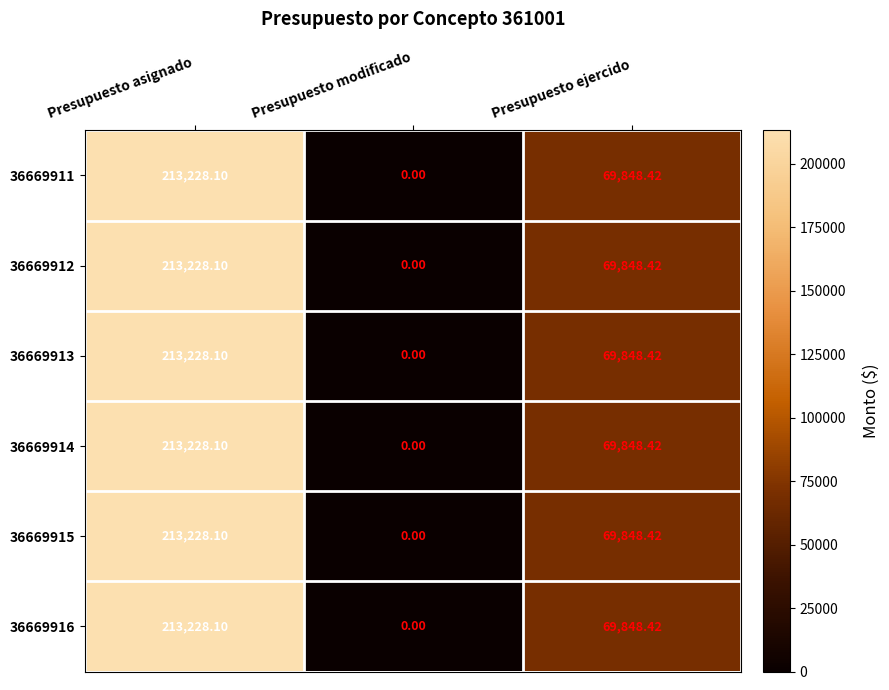

Count the number of data series in this chart.

6